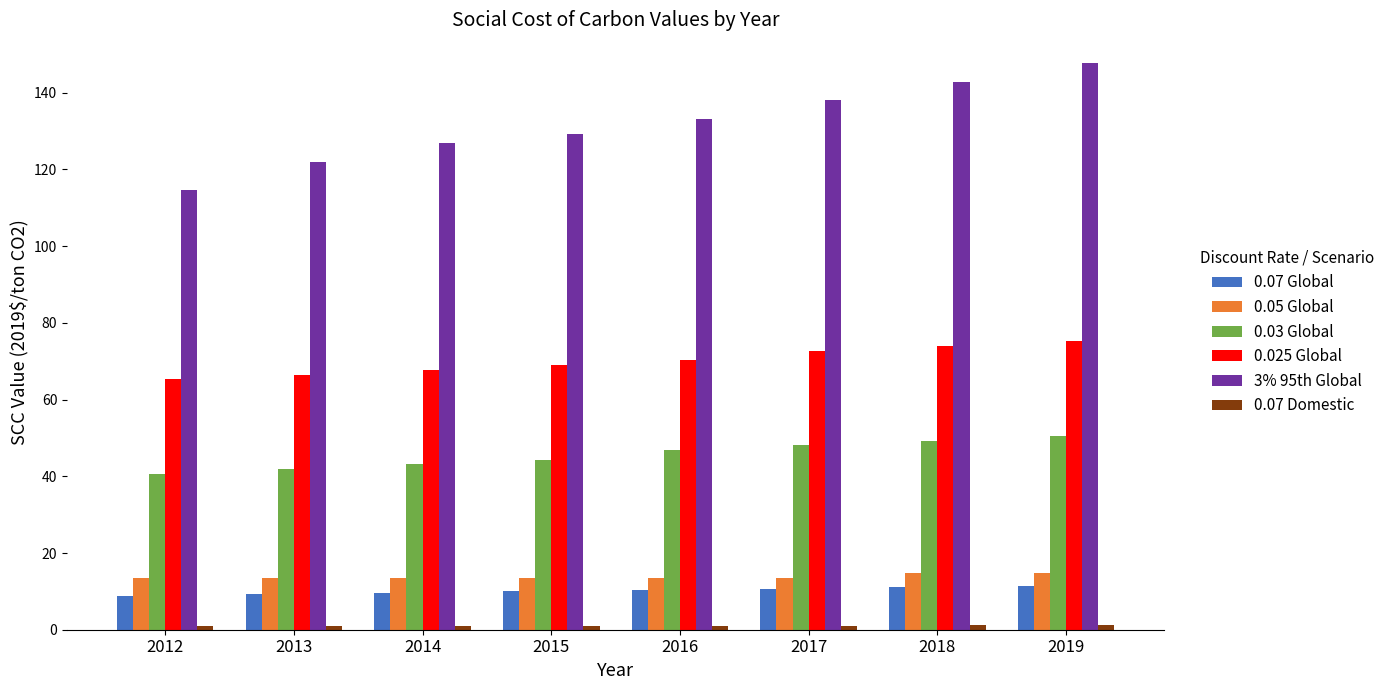

The 3% 95th Global series shows 80.6 at 2017. True or false?

False